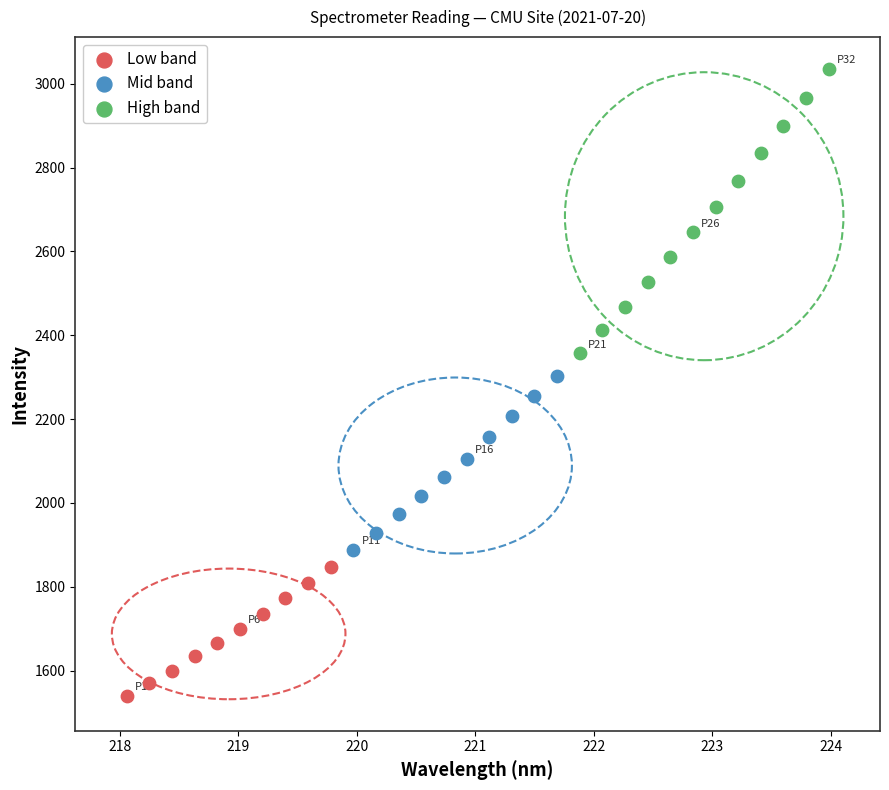

Which series has the widest spread of Y values?

High band